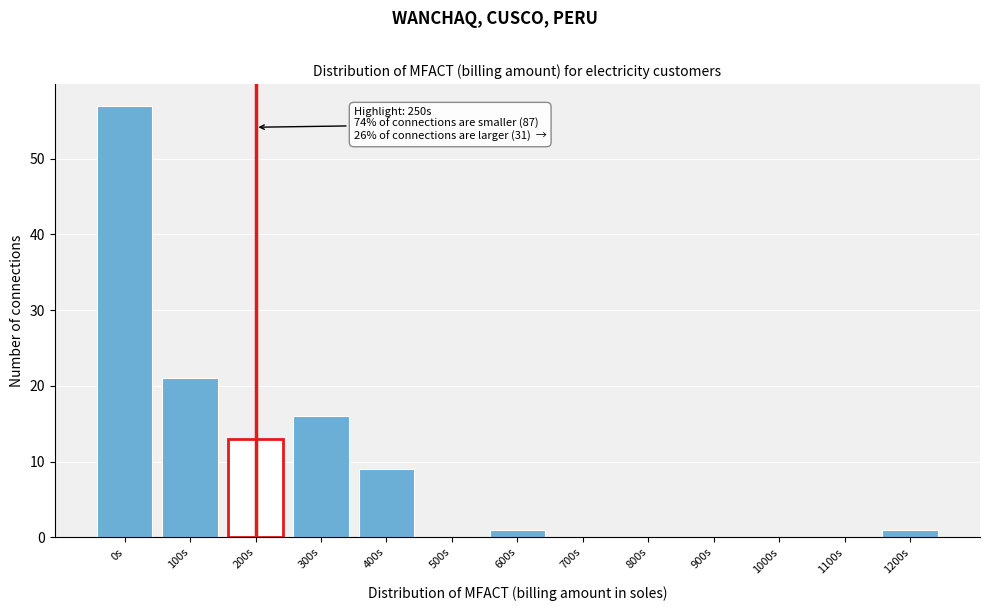

Reading left to right, what are all the values shown in this chart?

0s=57	100s=21	200s=13	300s=16	400s=9	500s=0	600s=1	700s=0	800s=0	900s=0	1000s=0	1100s=0	1200s=1